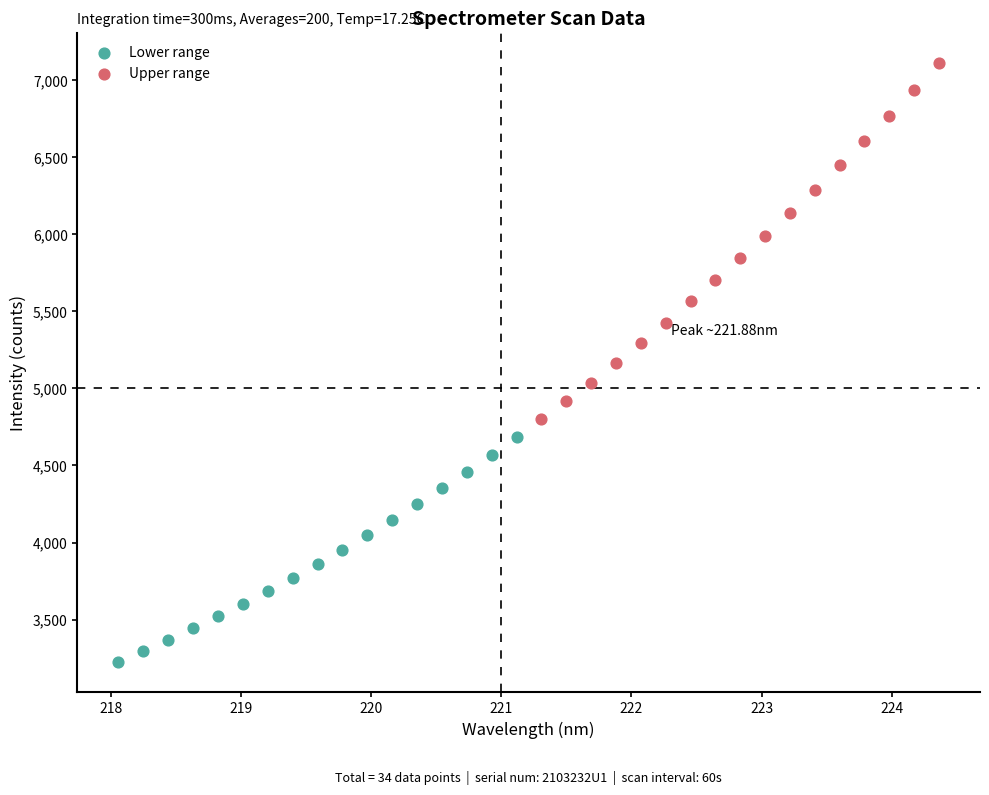

Which series reaches the maximum Y coordinate?

Upper range